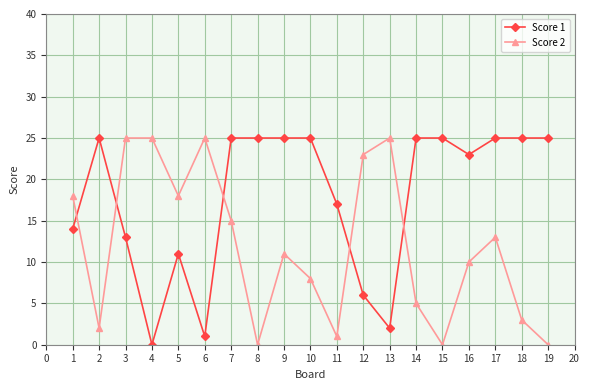

Reading left to right, transcribe all the data shown in this chart.

Score 1: 14	25	13	0	11	1	25	25	25	25	17	6	2	25	25	23	25	25	25
Score 2: 18	2	25	25	18	25	15	0	11	8	1	23	25	5	0	10	13	3	0